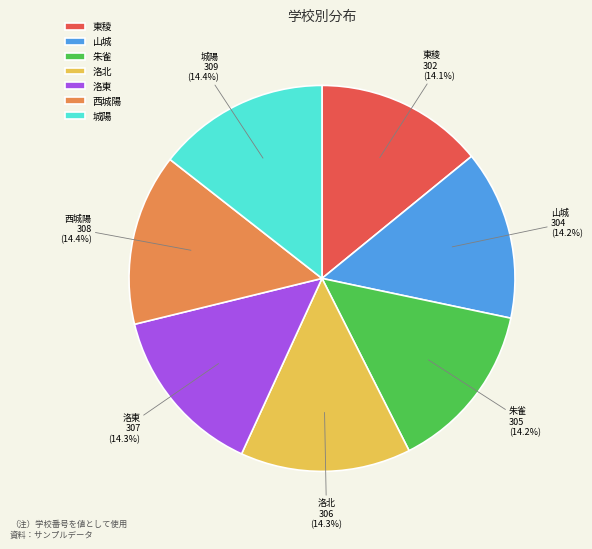

True or false: 朱雀 accounts for 22% of the total.

False